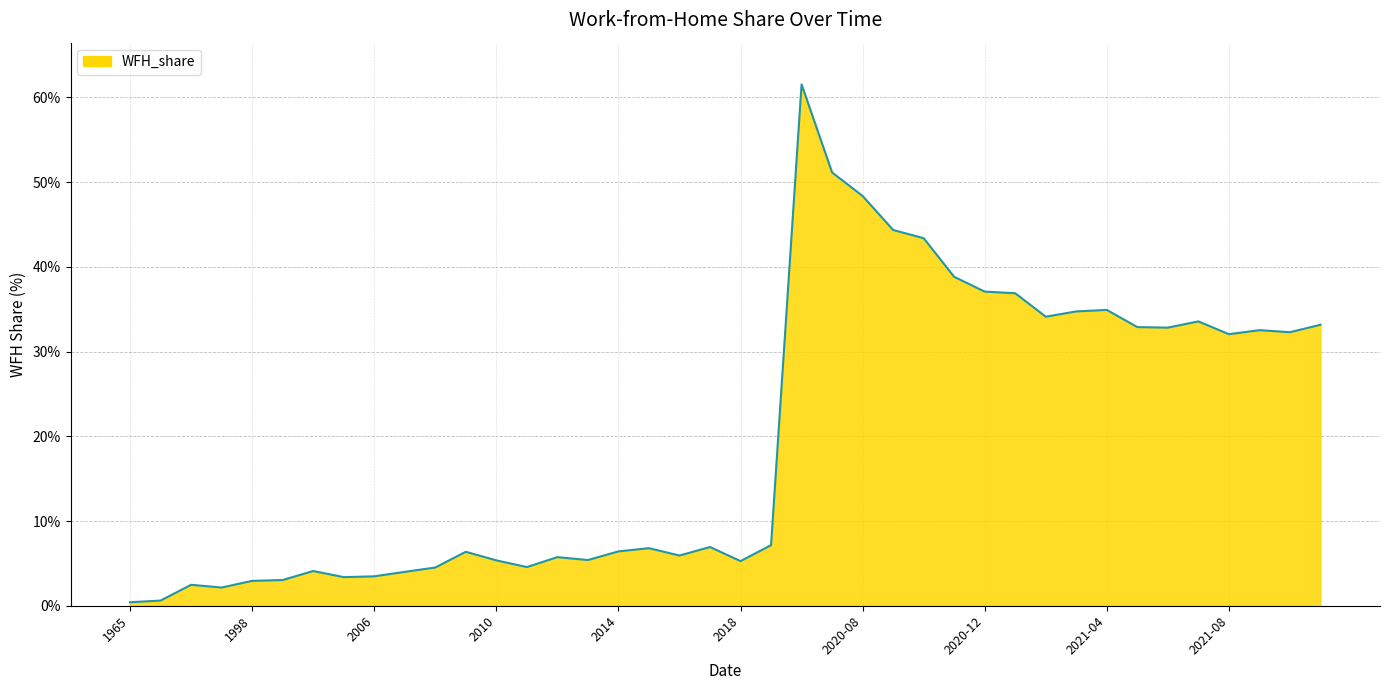

What is the difference between the maximum and minimum values?

61.1